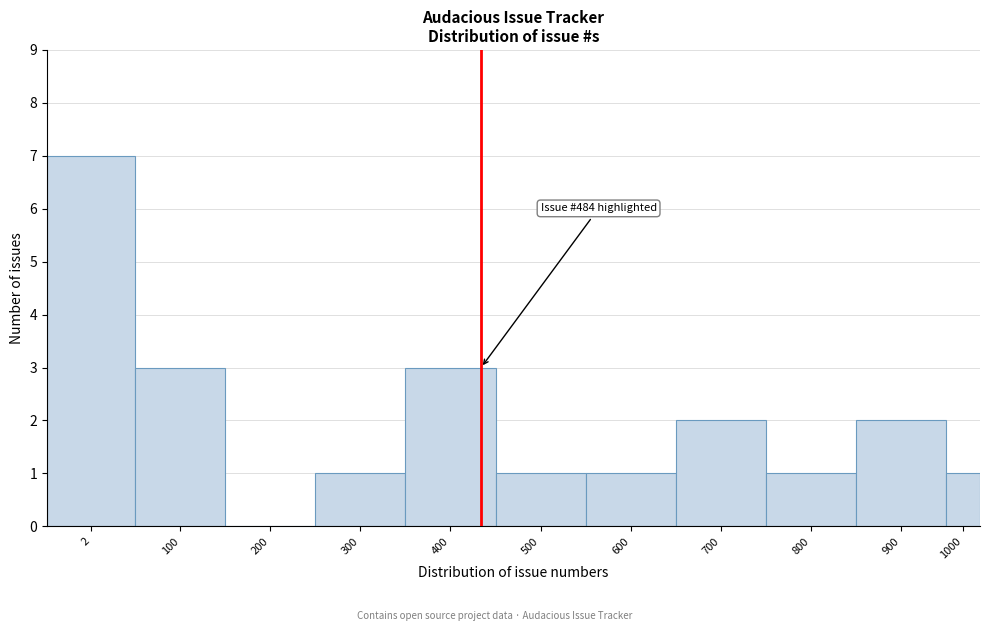

Reading left to right, list all the values displayed in this chart.

2=7	100=3	200=0	300=1	400=3	500=1	600=1	700=2	800=1	900=2	1000=1